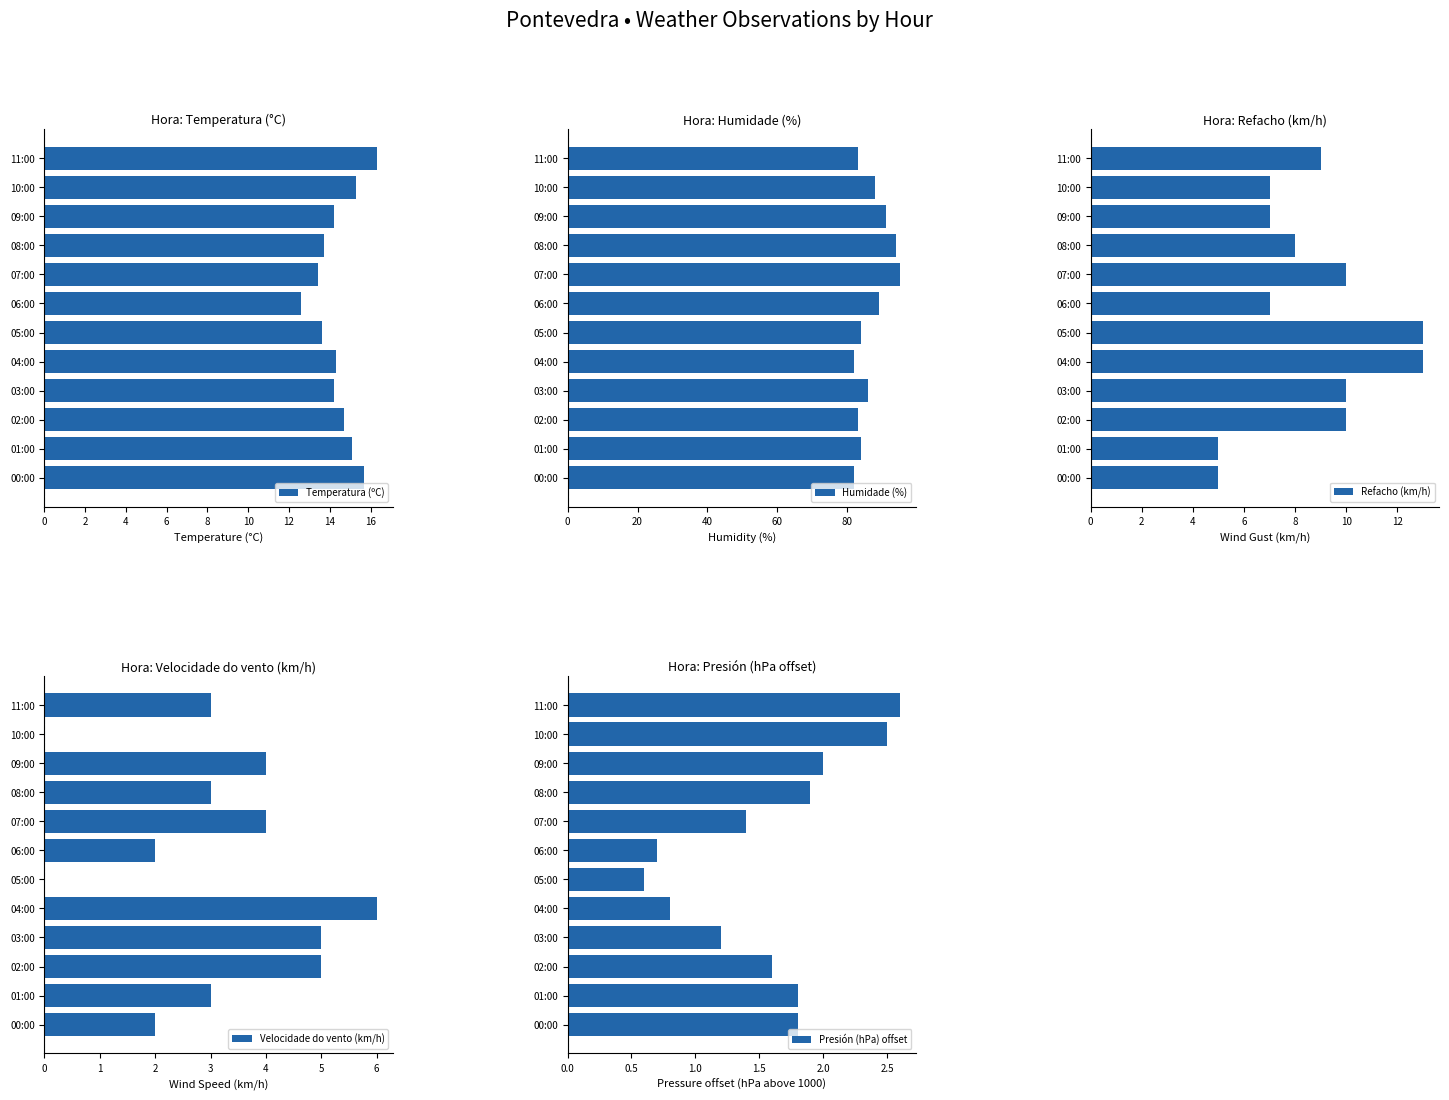

True or false: Temperatura (ºC) has a value of 29.2 at 11:00.

False